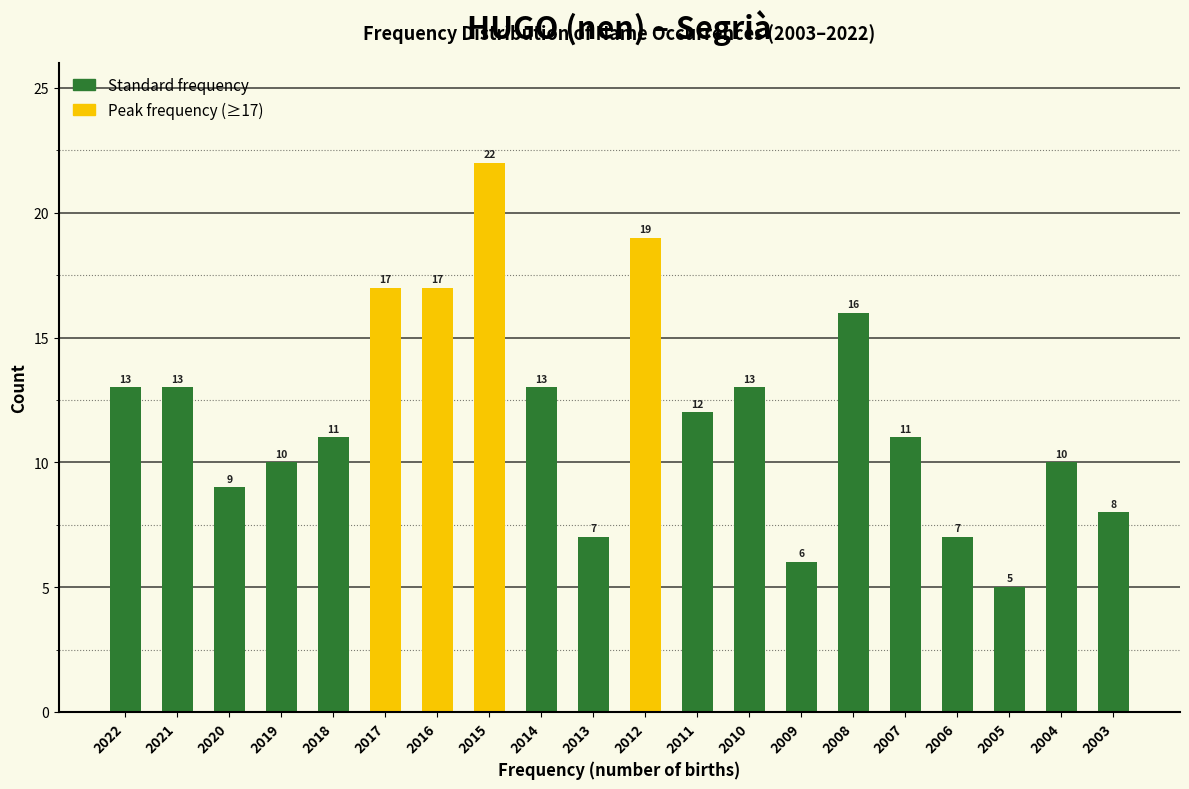

Reading right to left, what are all the values shown in this chart?

2003=8	2004=10	2005=5	2006=7	2007=11	2008=16	2009=6	2010=13	2011=12	2012=19	2013=7	2014=13	2015=22	2016=17	2017=17	2018=11	2019=10	2020=9	2021=13	2022=13